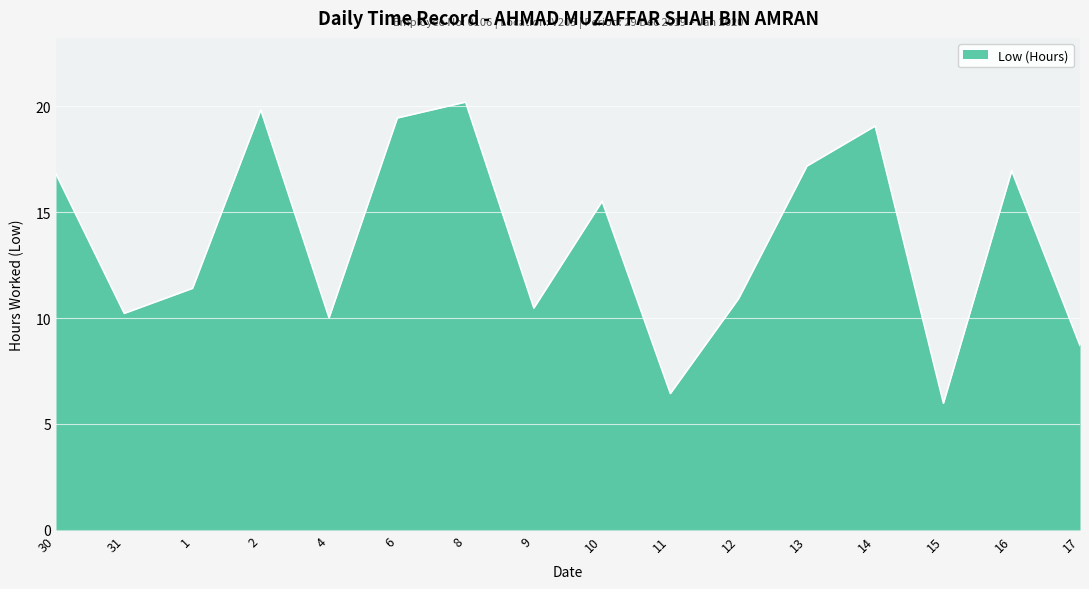

What is the change in value from 1 to 8?

+8.8